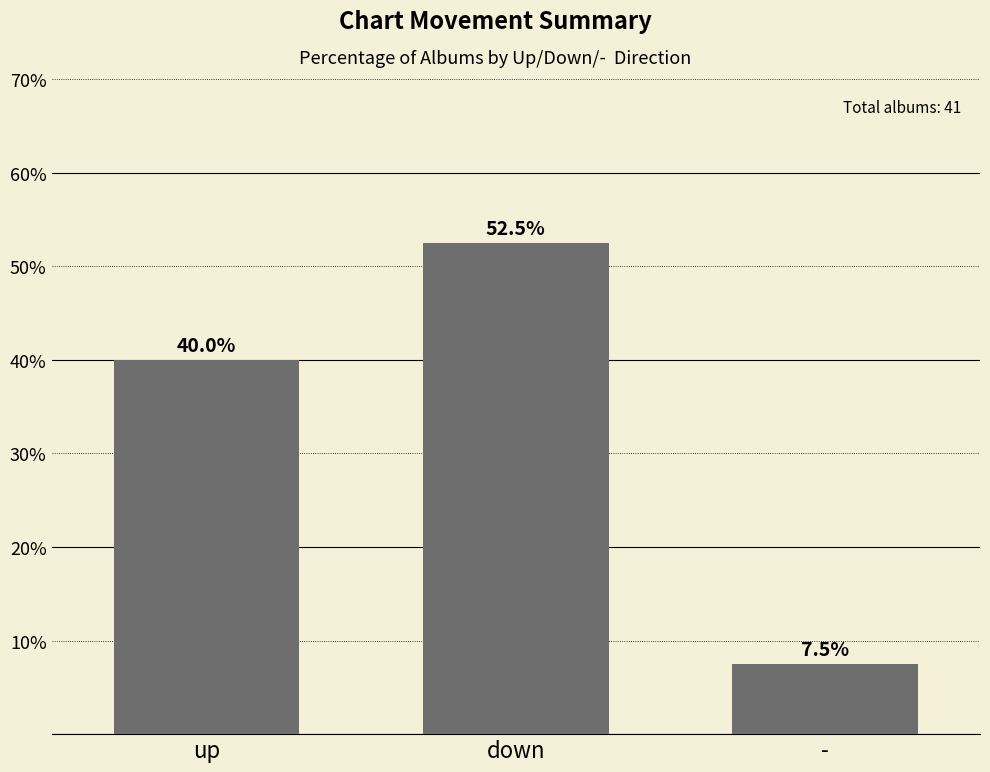

True or false: the data shows 12.3 at -.

False